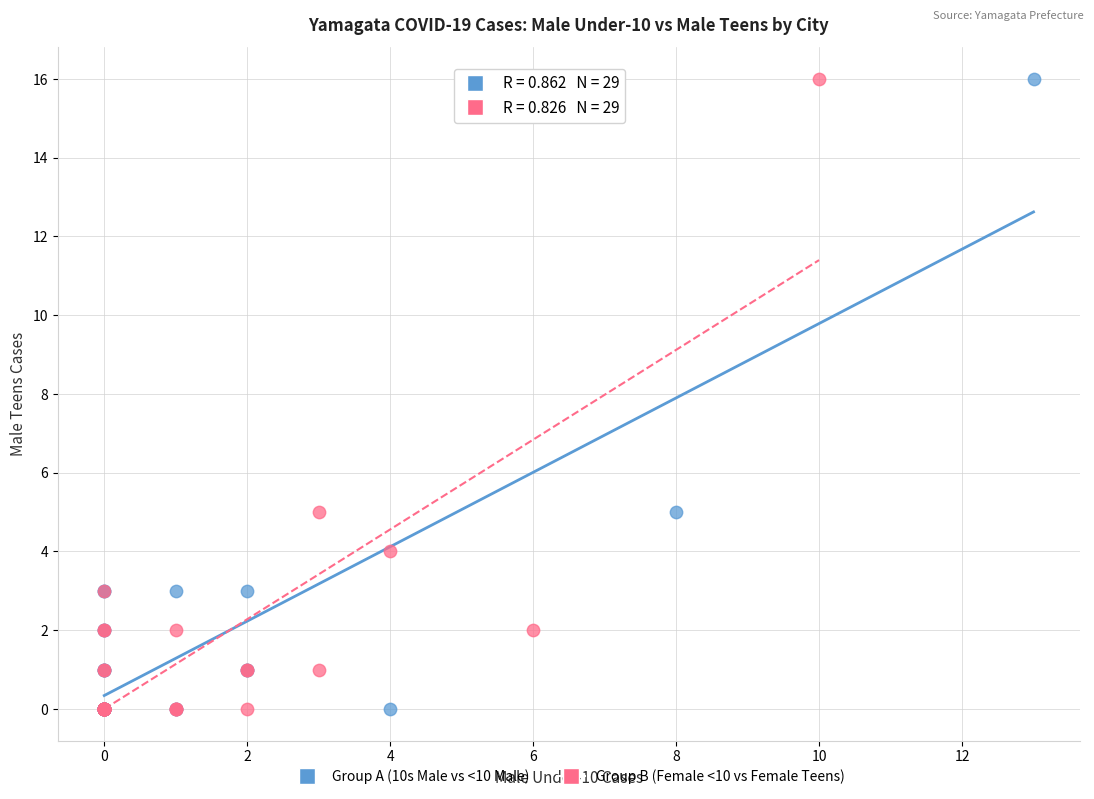

What are all the series names shown in the legend?

Group A (10s Male vs <10 Male), Group B (Female <10 vs Female Teens)